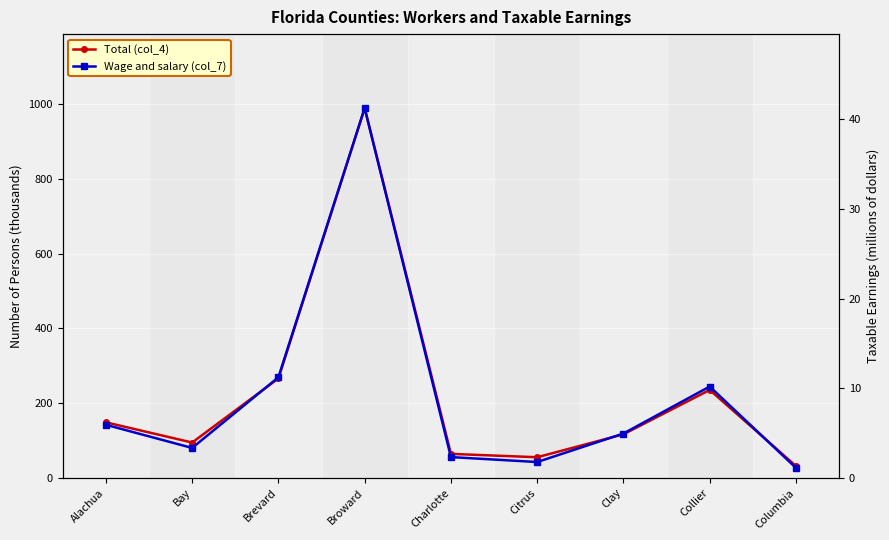

Rank the categories by Wage and salary (col_7) value from lowest to highest.

Columbia, Citrus, Charlotte, Bay, Clay, Alachua, Collier, Brevard, Broward